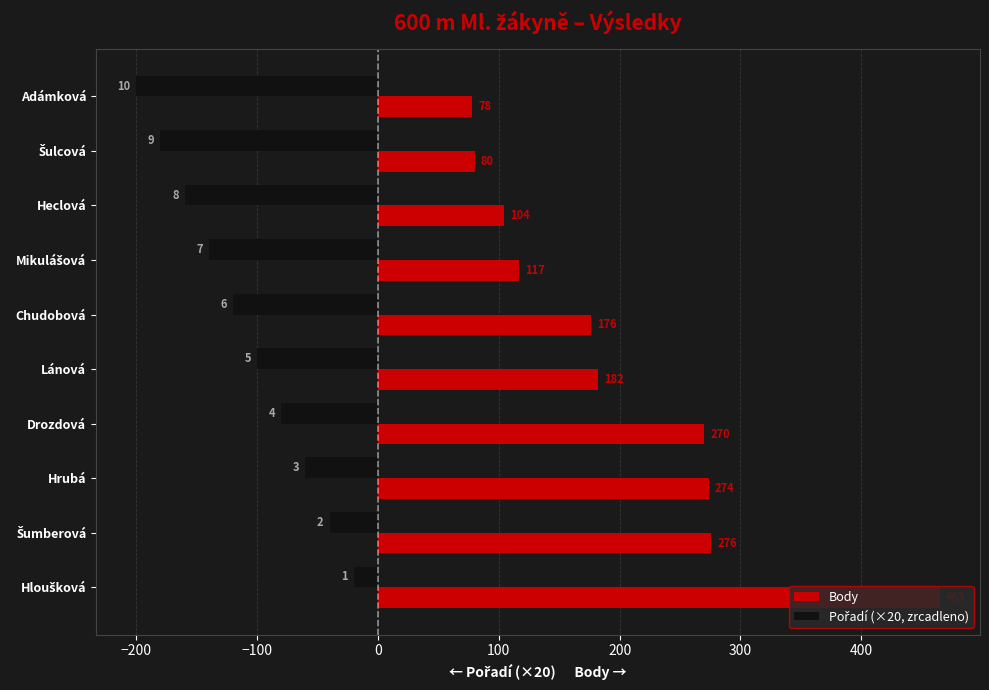

What is the maximum value shown in the chart?

465